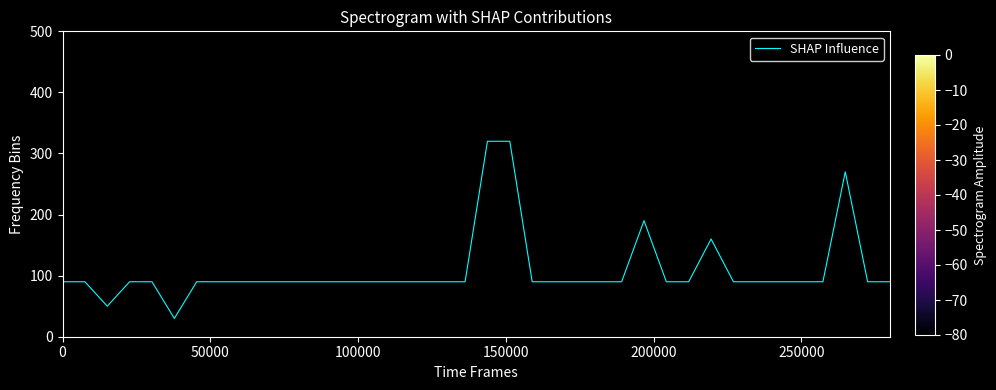

What is the greatest value displayed?

320